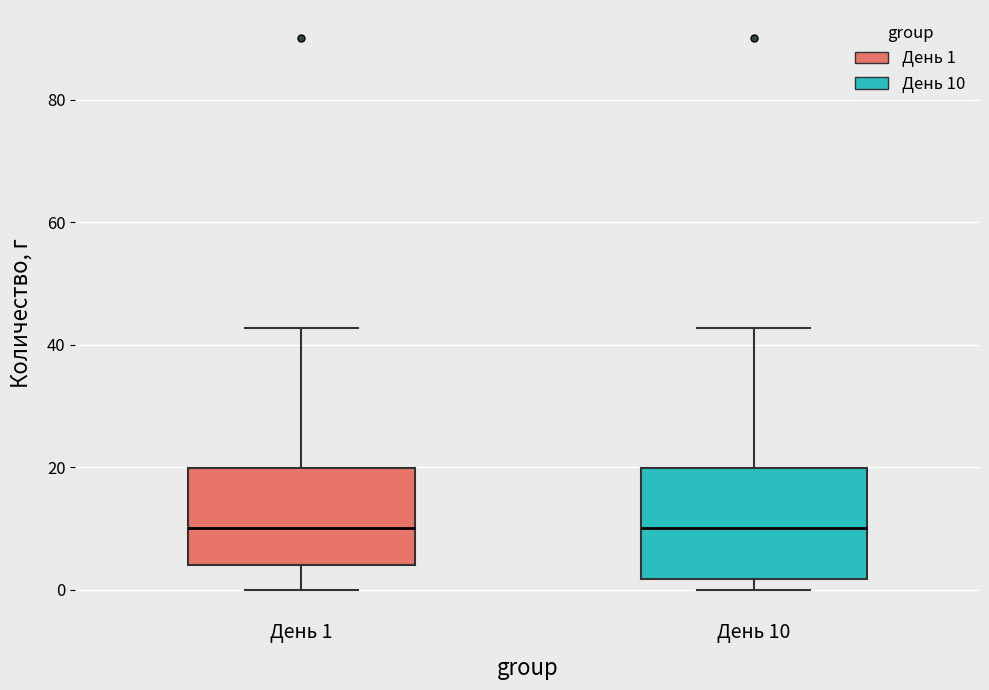

Reading left to right, transcribe this box plot: for each box, give where its median line is, the range the box spans, and where its two whiskers end, as read against the y-axis. The values are not printed on the chart, so give them approximately, as read against the axis.

День 1: median 10, box 4 to 20, whiskers 0 to 42
День 10: median 10, box 2 to 20, whiskers 0 to 42